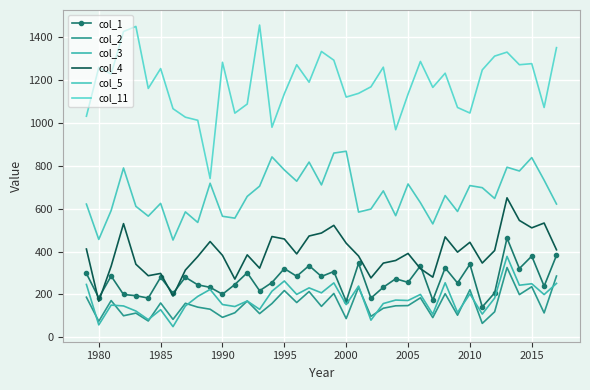

What is the minimum value for col_5?

453.6